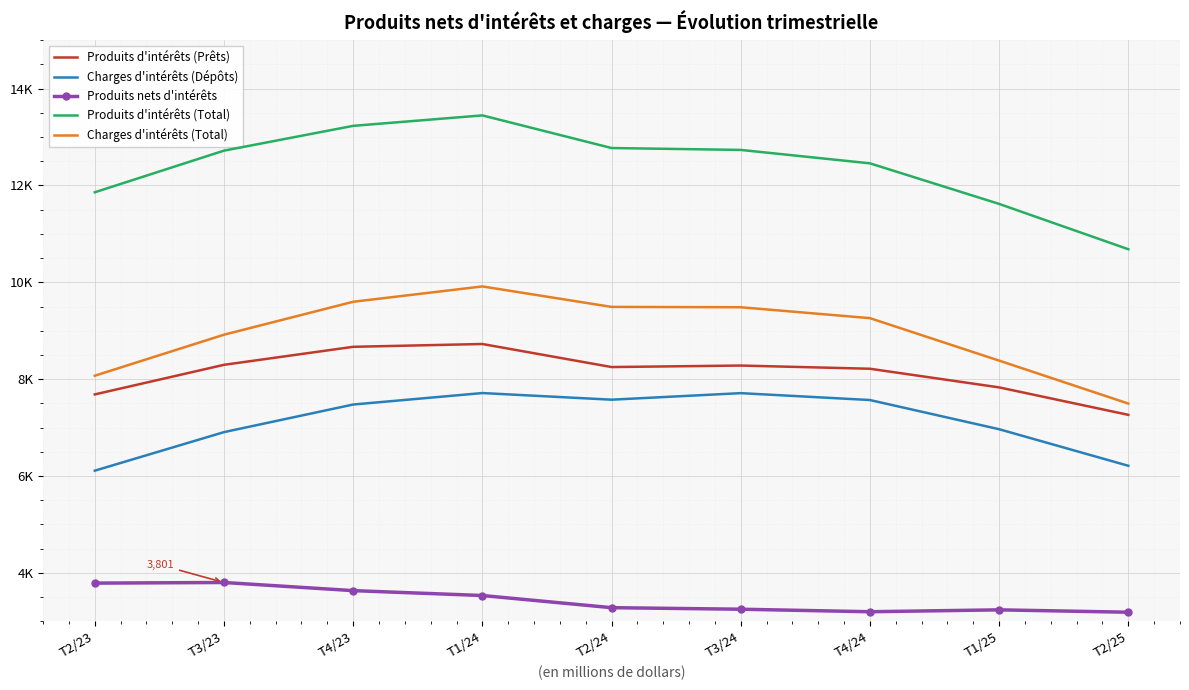

At which label is Produits d'intérêts (Total) closest to 12065?

T2/23